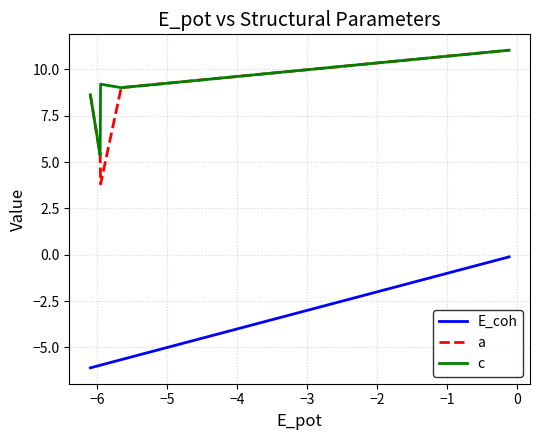

True or false: c and a intersect in this chart.

False